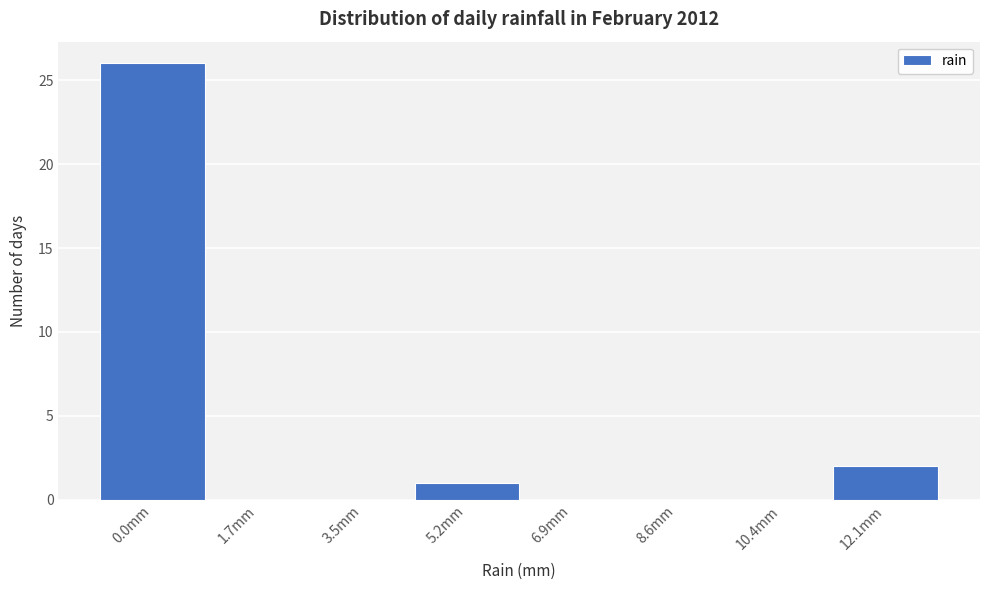

Reading right to left, transcribe all the data shown in this chart.

12.1mm=2	10.4mm=0	8.6mm=0	6.9mm=0	5.2mm=1	3.5mm=0	1.7mm=0	0.0mm=26